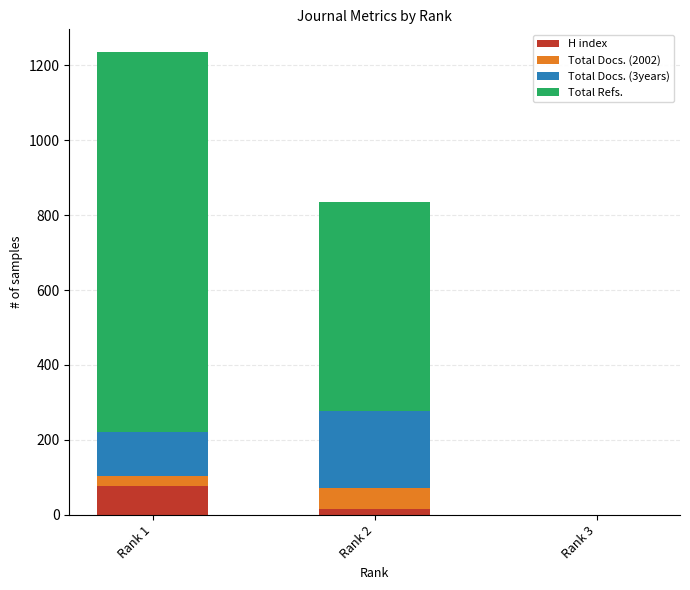

What is the highest value of the H index series?

77